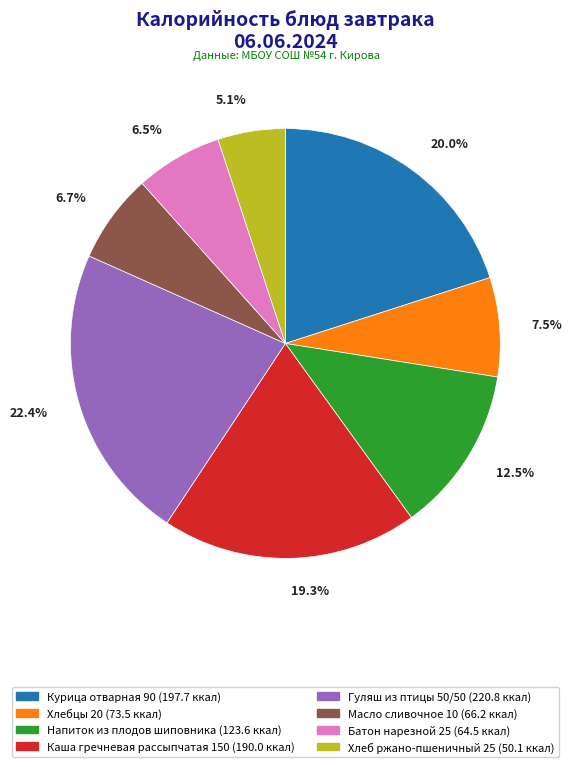

What is the ratio of the value at Каша гречневая рассыпчатая 150 to the value at Гуляш из птицы 50/50?

0.9